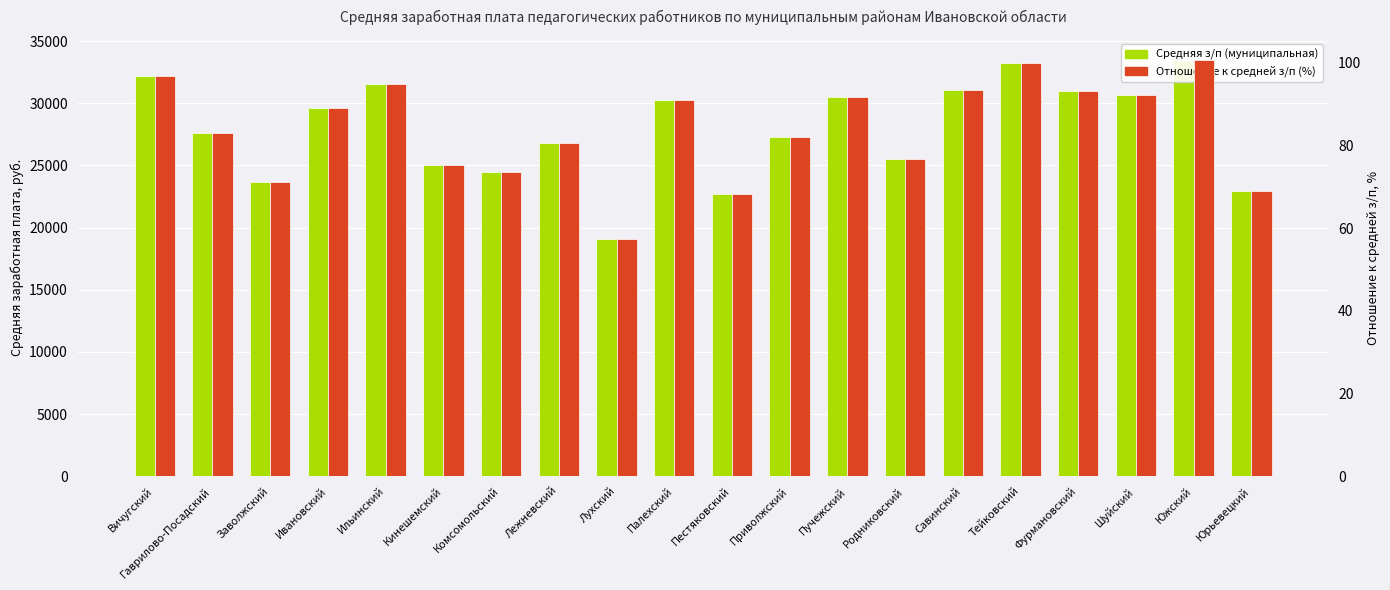

What is the value of the Отношение к средней з/п (%) bar at the 16th from the left?

99.9